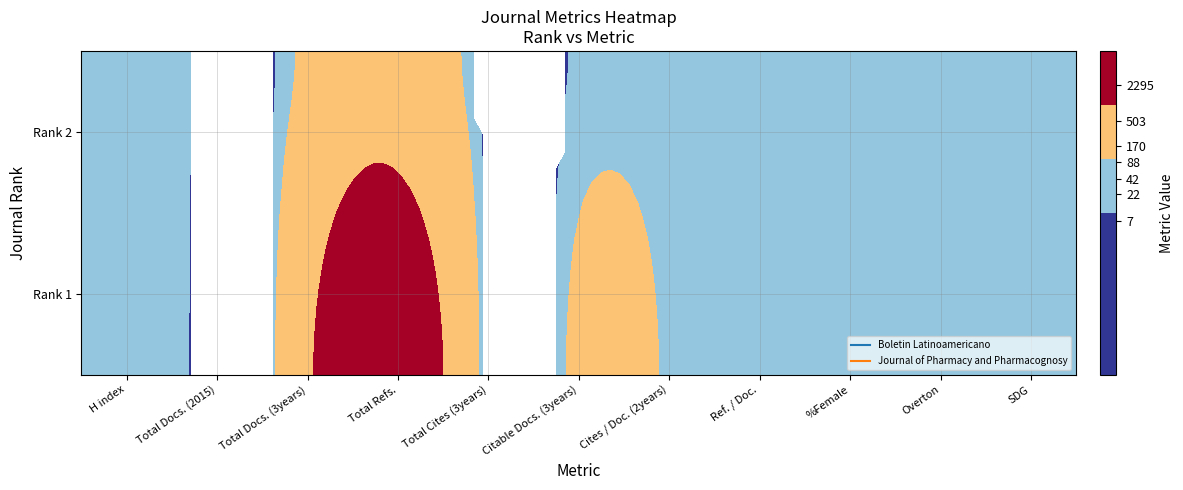

Which has a higher value, Total Docs. (2015) or Total Cites (3years)?

Total Cites (3years)